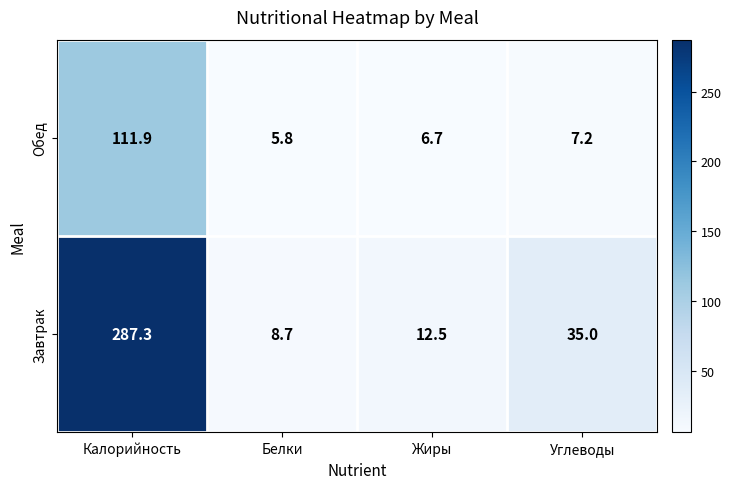

Between Белки and Углеводы, which series saw the biggest shift?

Завтрак